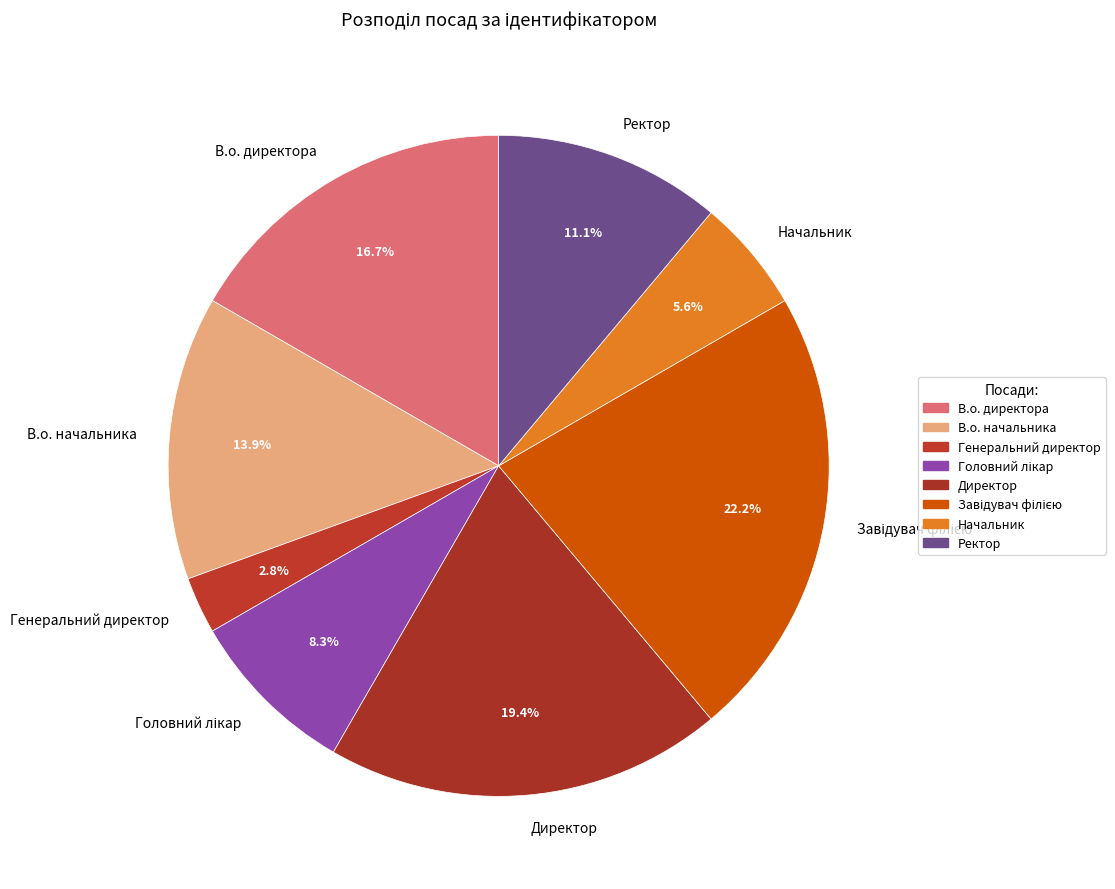

What is the smallest slice in the pie chart?

Генеральний директор